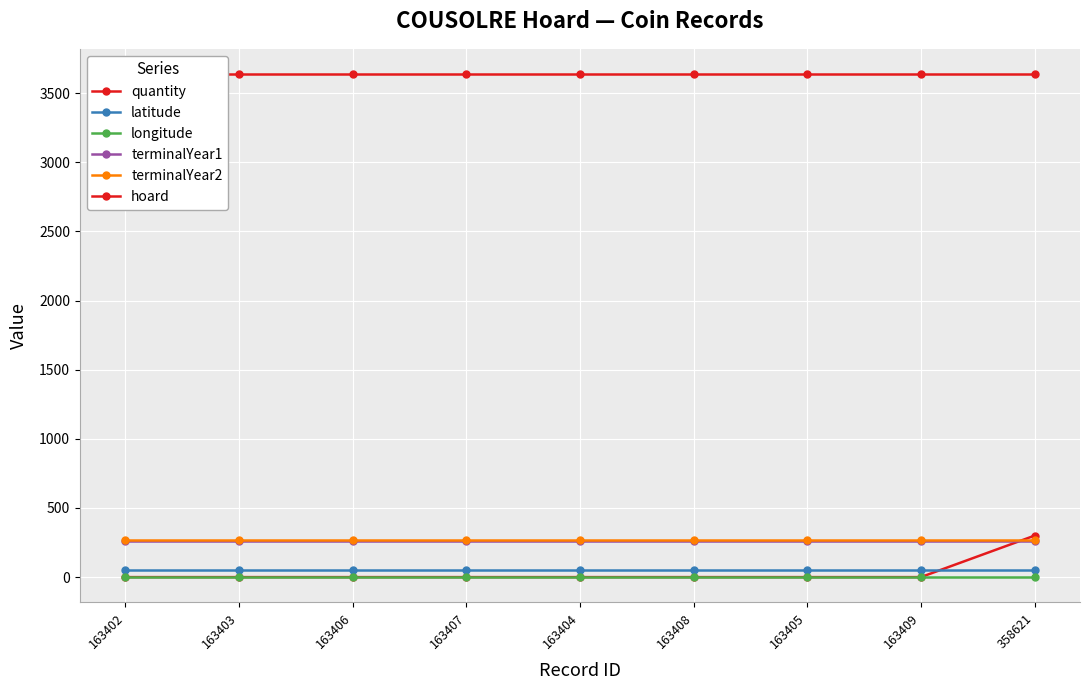

True or false: terminalYear2 and latitude cross at least once.

False